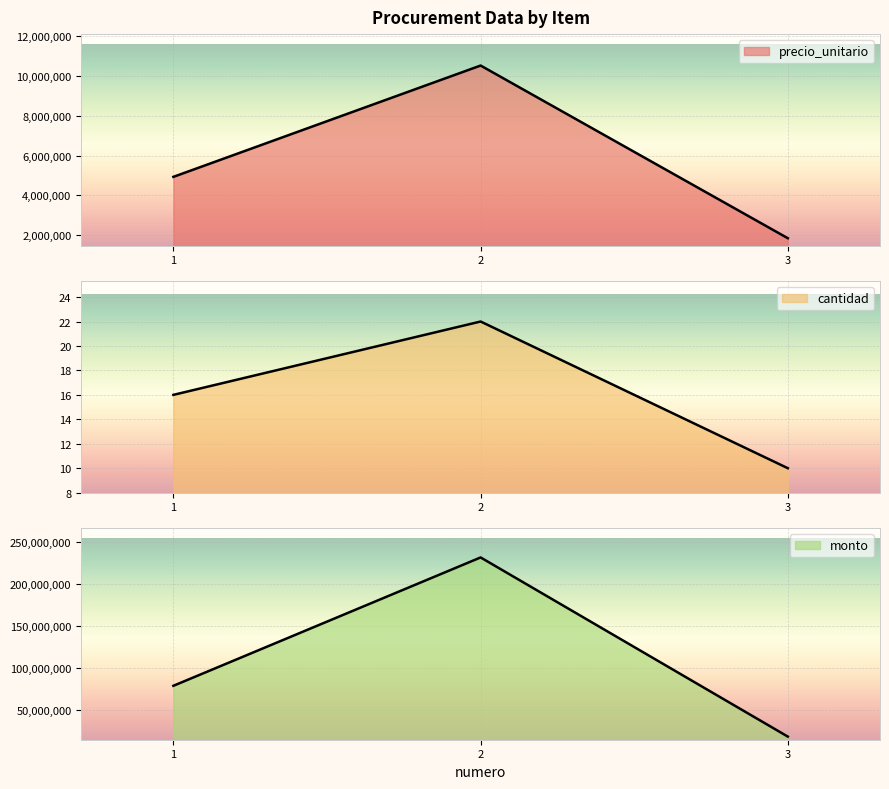

What is the value of the precio_unitario point at the 1st from the left?

4933500